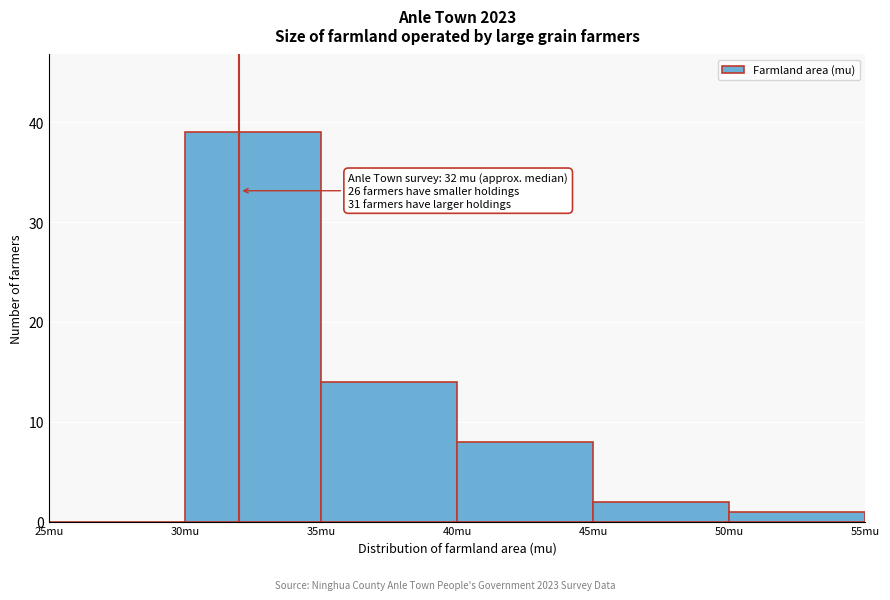

Over which range of the x-axis is the bar tallest?

30 to 35